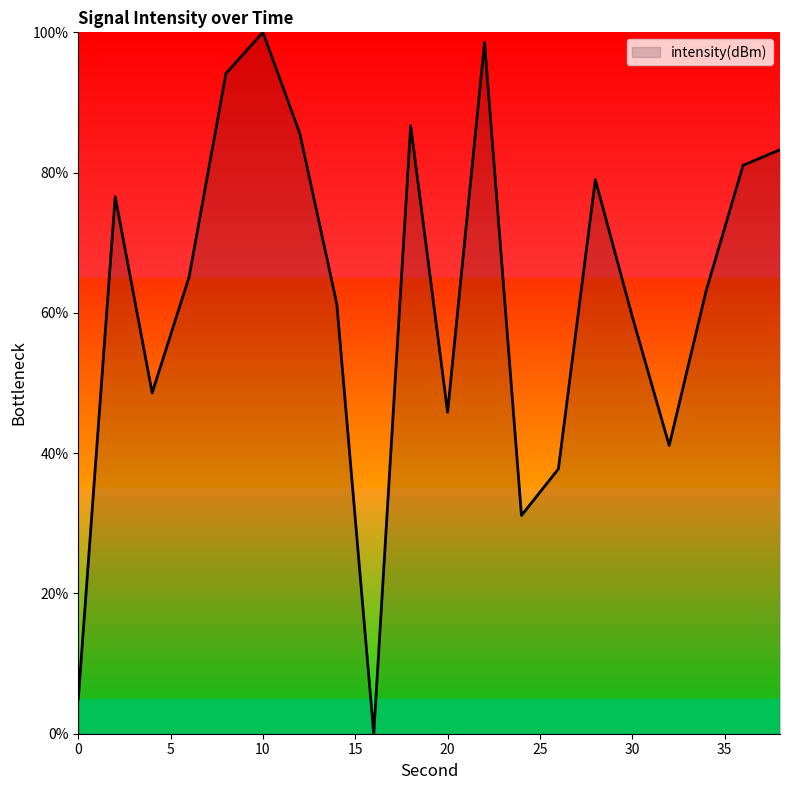

How many interior local peaks (higher than both neighbors) does the data have?

5